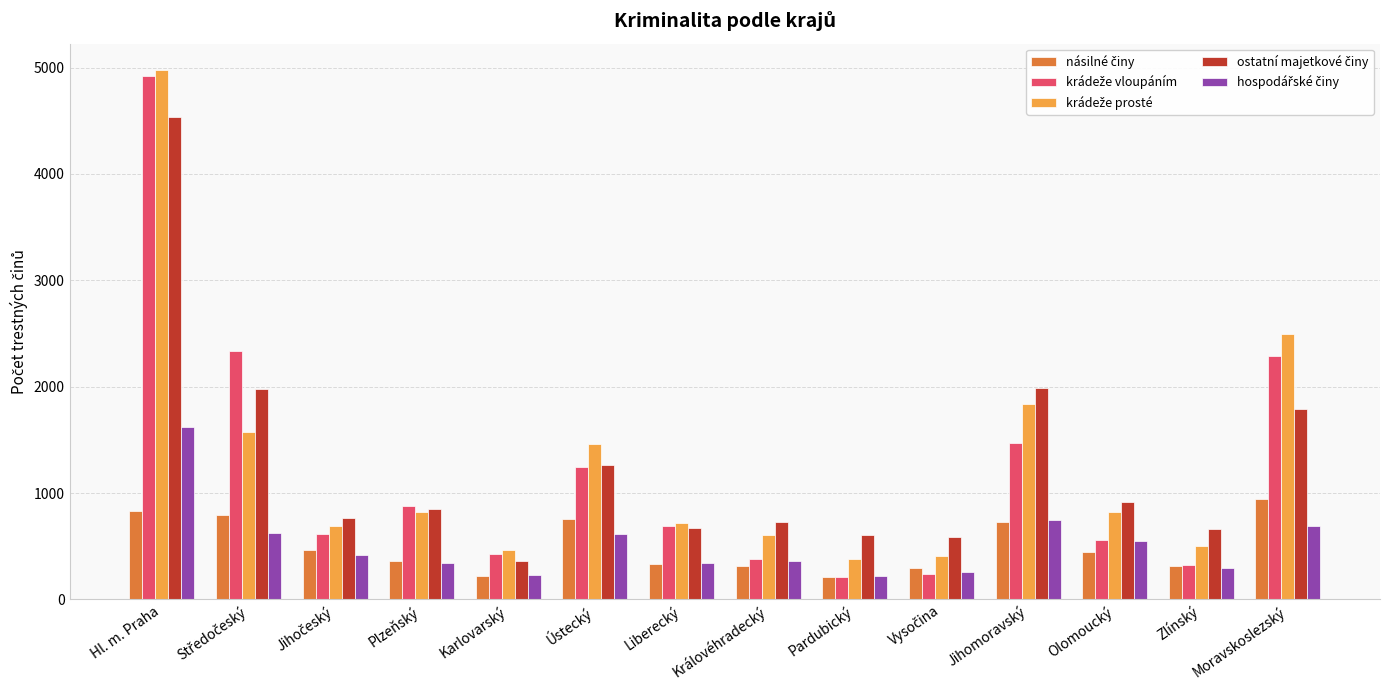

At which category does the chart reach its peak across all series?

Hl. m. Praha